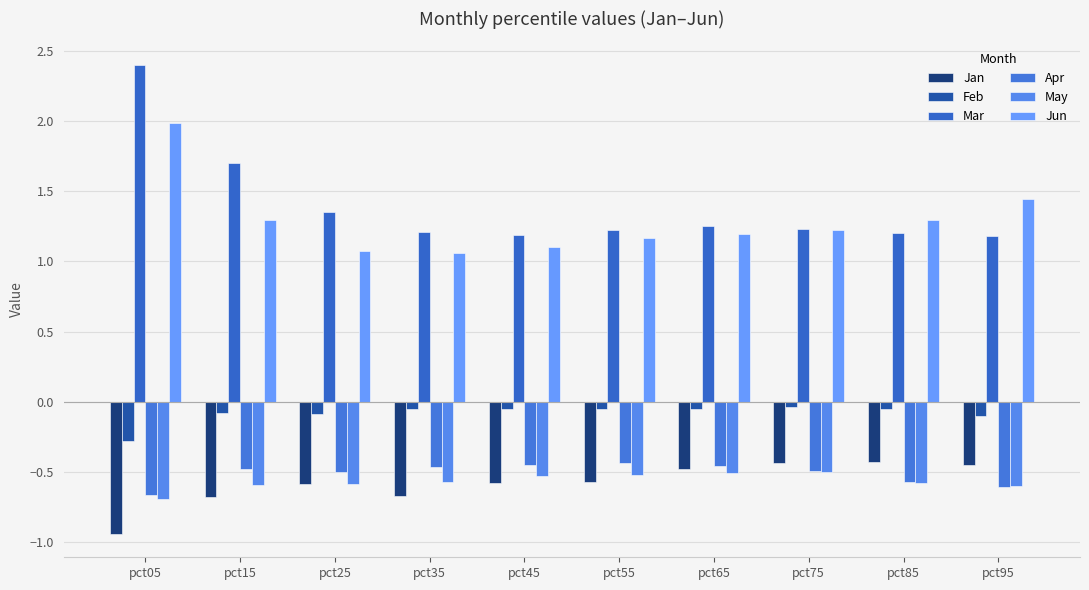

What is the difference between the maximum and minimum values in the Mar series?

1.2